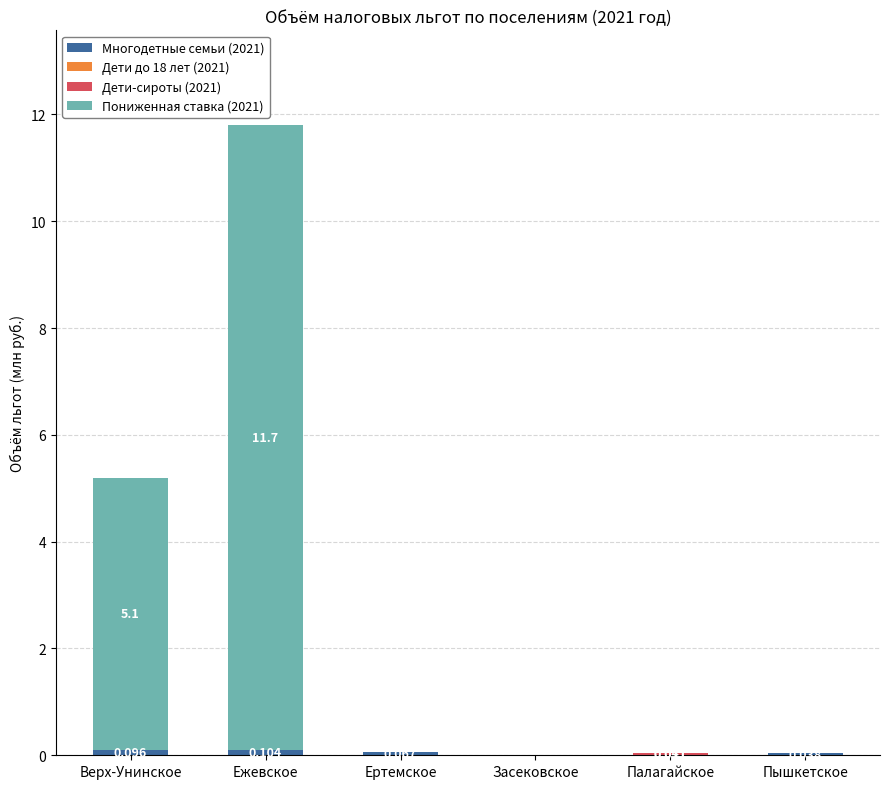

Are the bars horizontal?

No